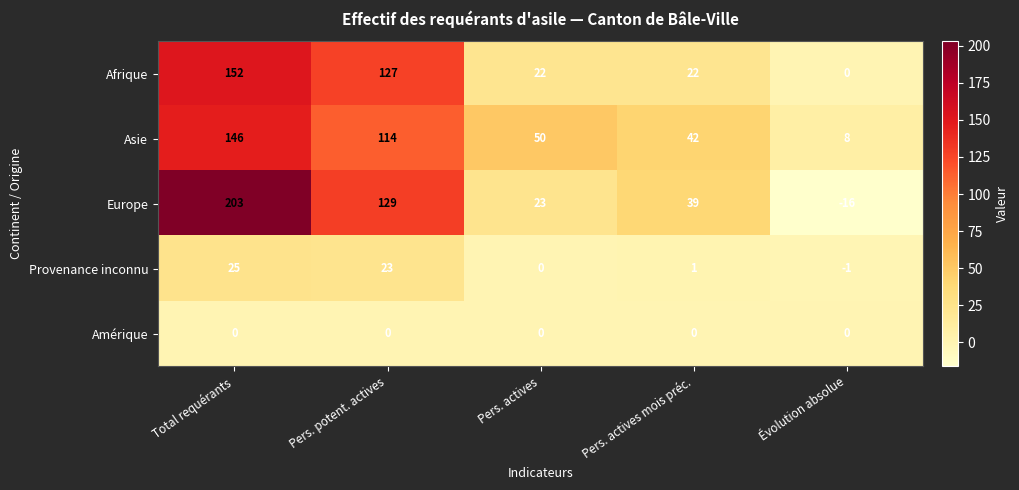

What is the average value of the Asie series?

72